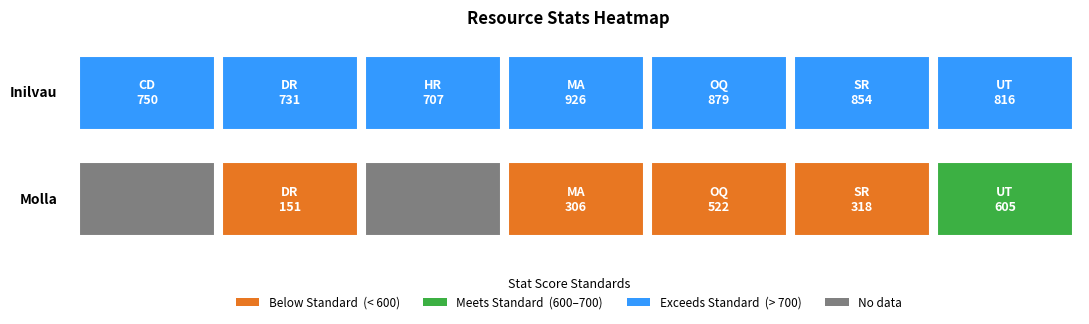

How many values in the Inilvau series exceed 816?

3